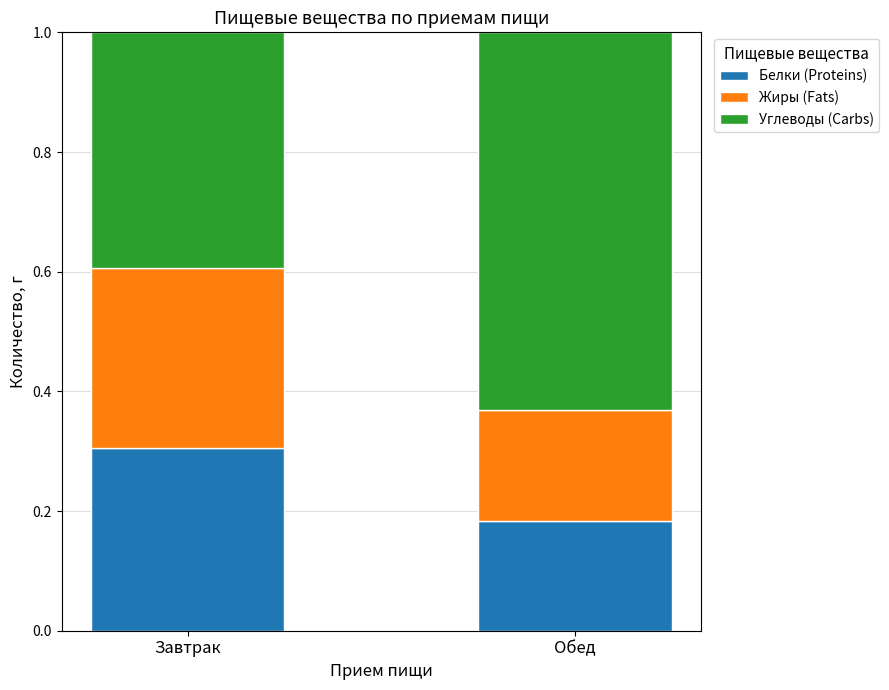

What is the maximum value for Белки (Proteins)?

0.3